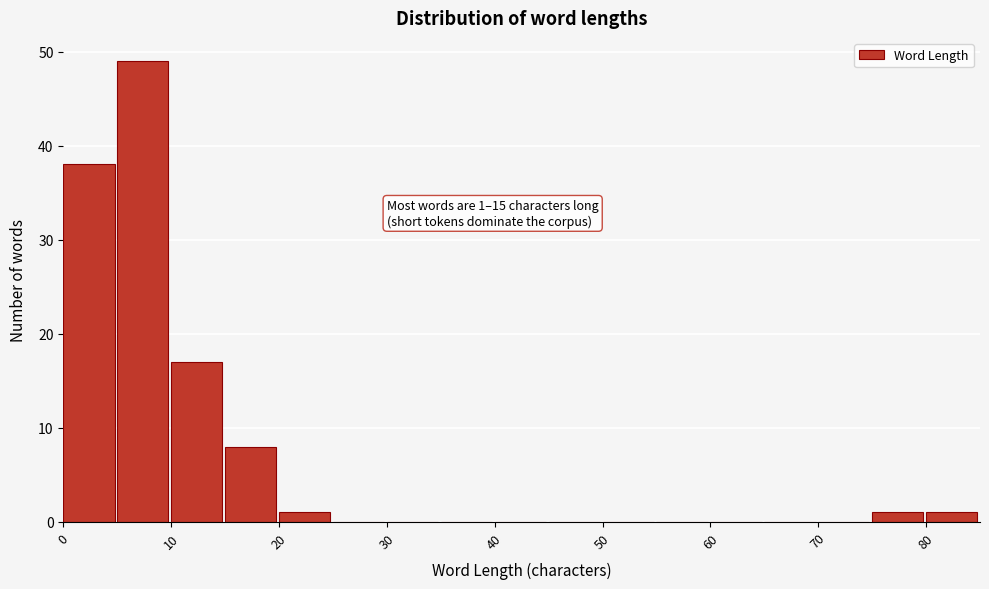

Over which range of the x-axis is the bar tallest?

5 to 10